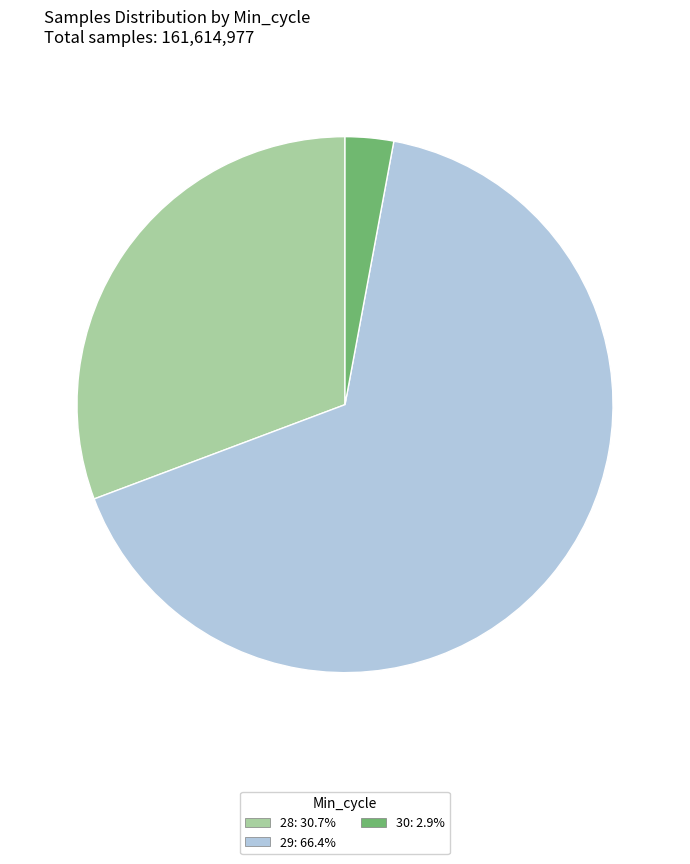

Does any single category account for the majority?

Yes